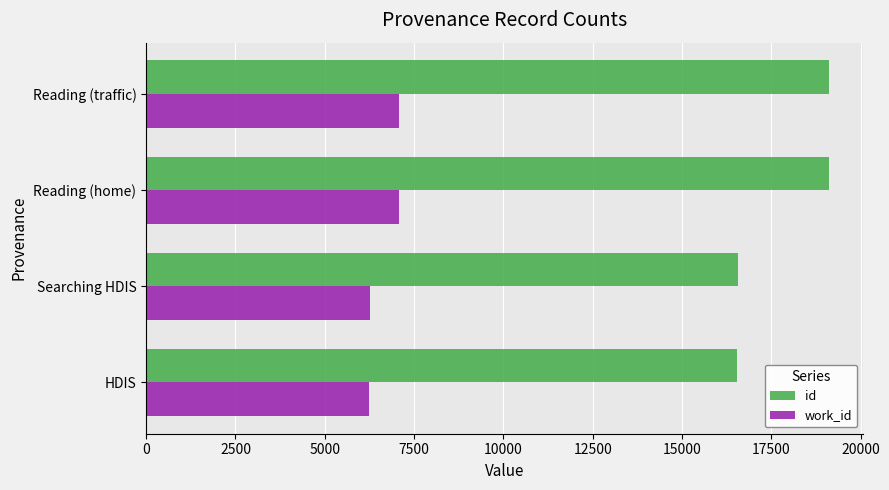

What is the greatest value displayed?

19125